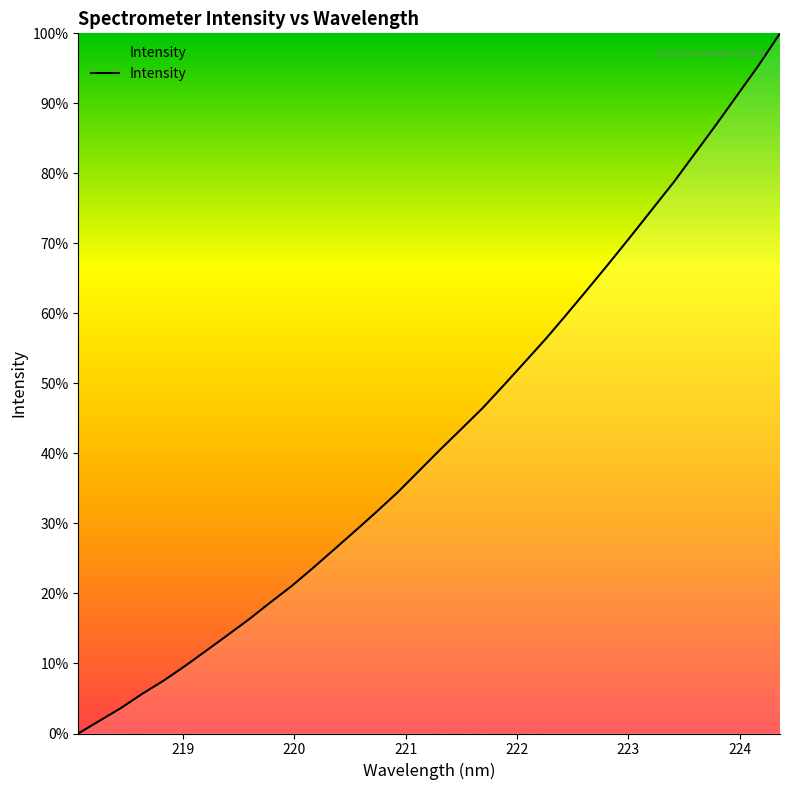

What is the maximum value shown in the chart?

100.0